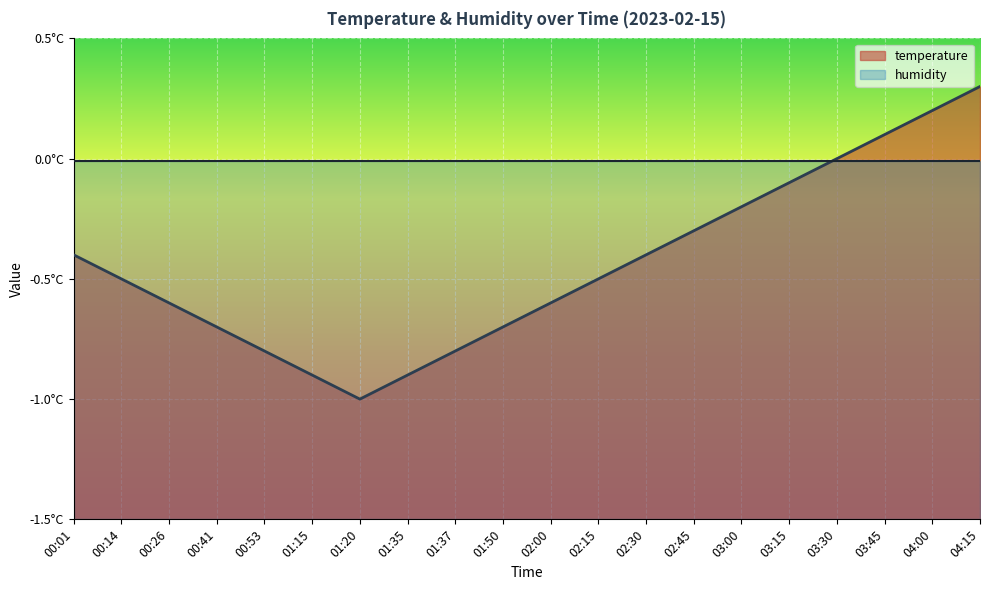

Reading left to right, transcribe all the data shown in this chart.

00:01=-0.4	00:14=-0.5	00:26=-0.6	00:41=-0.7	00:53=-0.8	01:15=-0.9	01:20=-1.0	01:35=-0.9	01:37=-0.8	01:50=-0.7	02:00=-0.6	02:15=-0.5	02:30=-0.4	02:45=-0.3	03:00=-0.2	03:15=-0.1	03:30=0.0	03:45=0.1	04:00=0.2	04:15=0.3